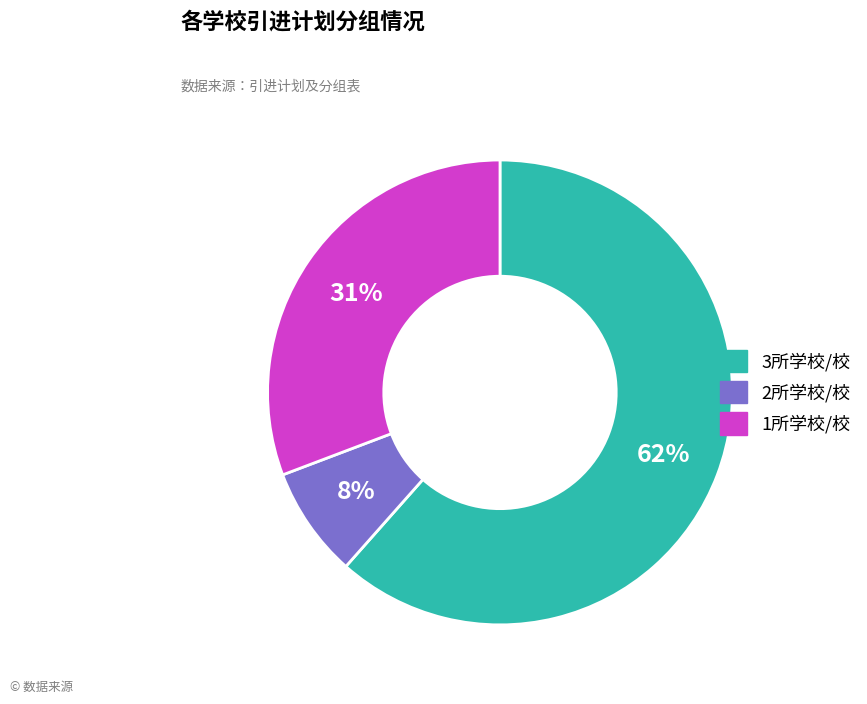

Between 3所学校/校 and 1所学校/校, which is larger?

3所学校/校